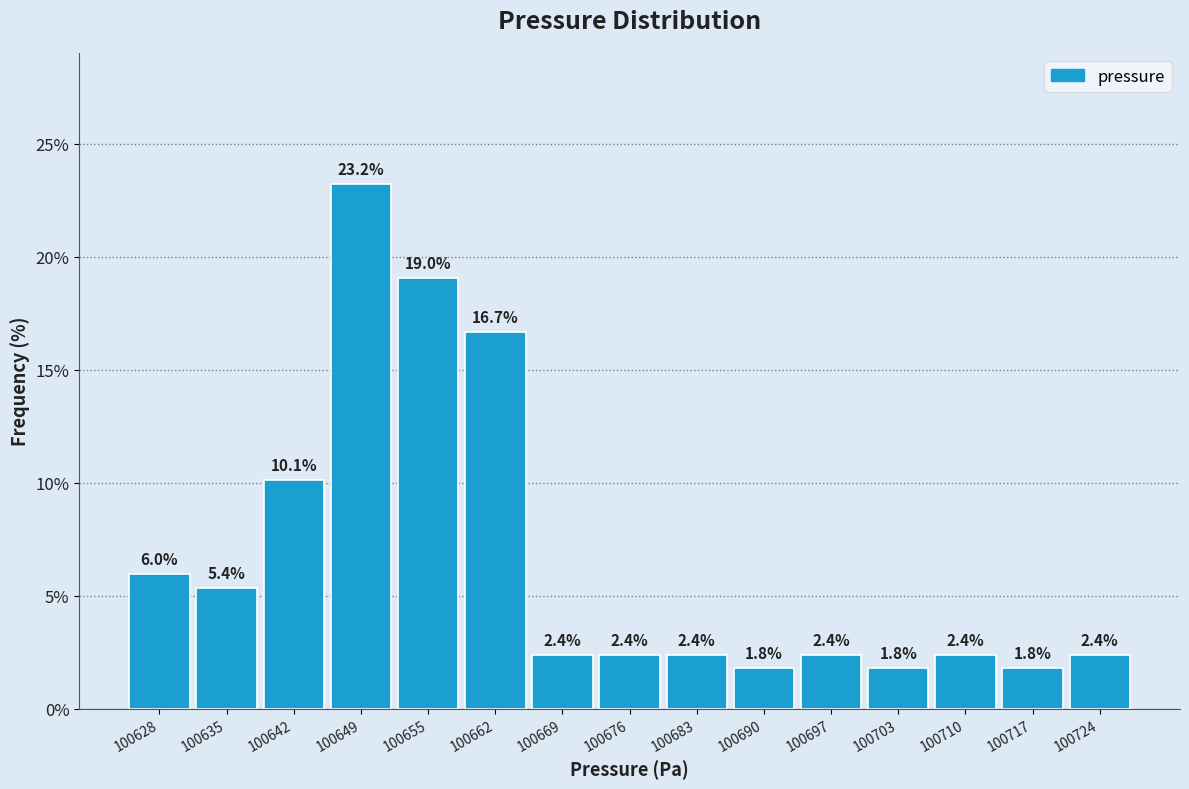

Reading left to right, transcribe this chart: for each bar, give the range it covers on the x-axis and its height. The bar edges are not printed on the chart, so give them approximately, as read against the axis.

100625 to 100632: 6.0
100632 to 100639: 5.4
100639 to 100646: 10.1
100646 to 100652: 23.2
100652 to 100659: 19.0
100659 to 100666: 16.7
100666 to 100673: 2.4
100673 to 100680: 2.4
100680 to 100687: 2.4
100687 to 100694: 1.8
100694 to 100701: 2.4
100701 to 100707: 1.8
100707 to 100714: 2.4
100714 to 100721: 1.8
100721 to 100728: 2.4